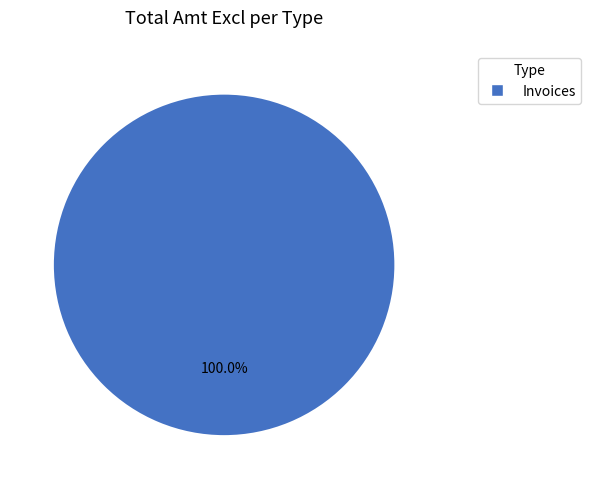

Does any single category account for the majority?

Yes